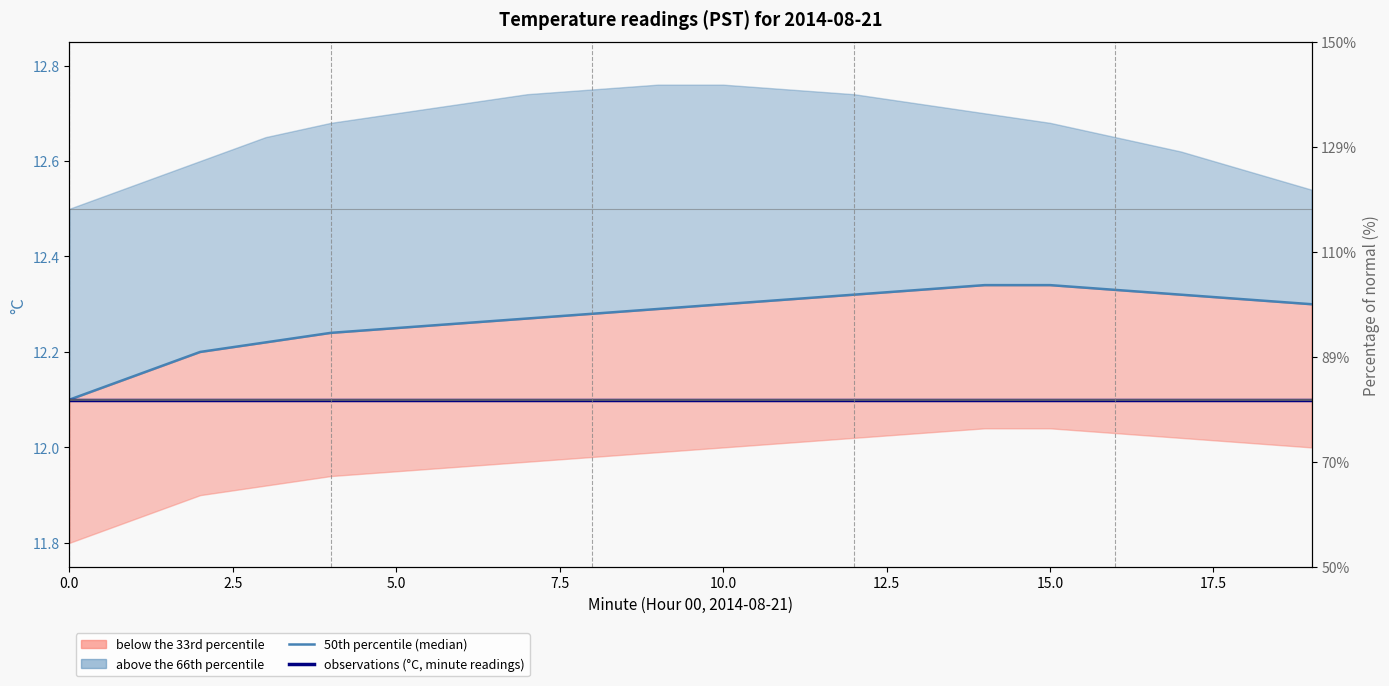

What is the minimum value for observations (°C, minute readings)?

12.1